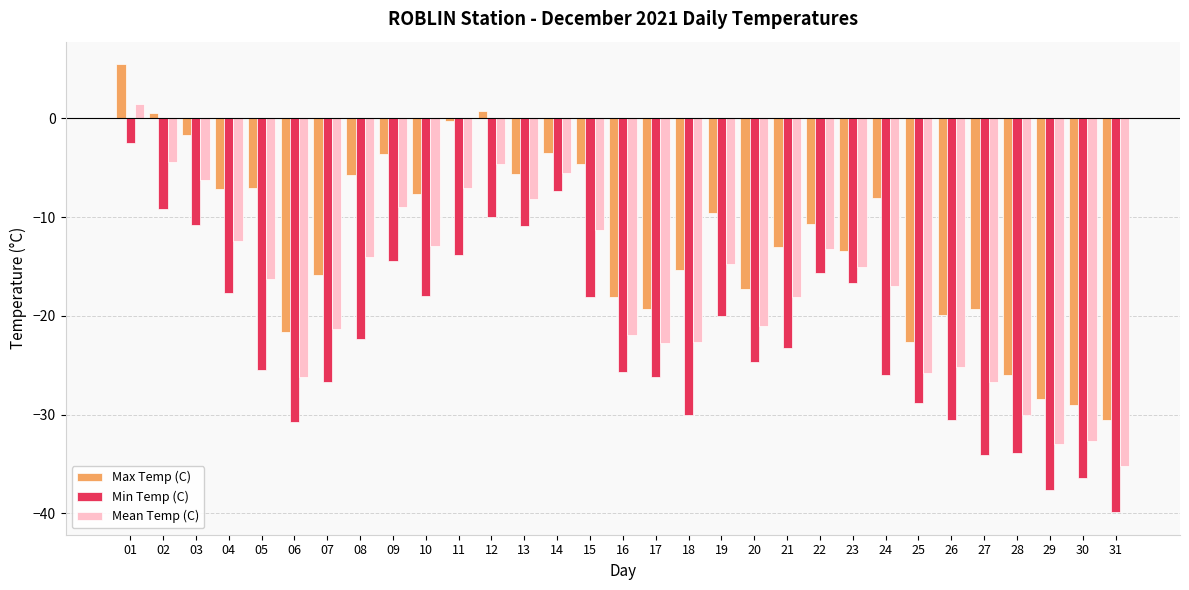

Does the chart contain stacked bars?

No